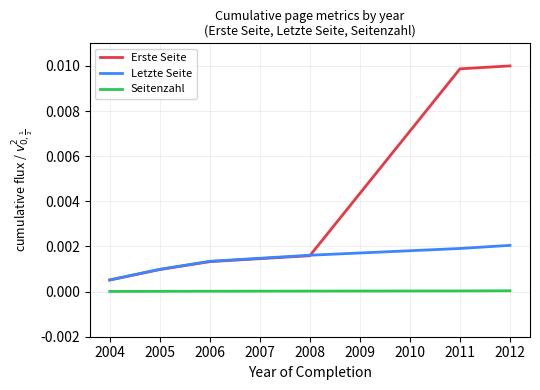

At how many categories does at least one series exceed 0?

6